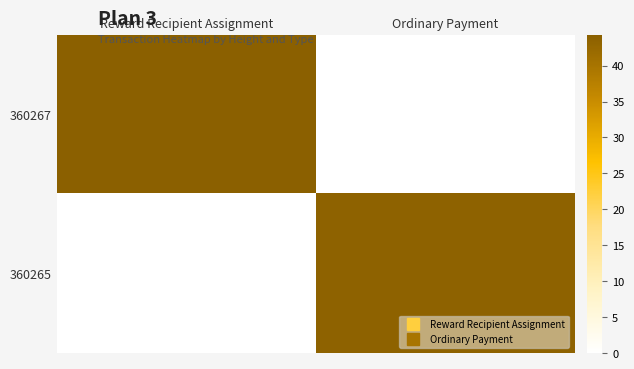

What is the total value across all series at Reward Recipient Assignment?

44.3